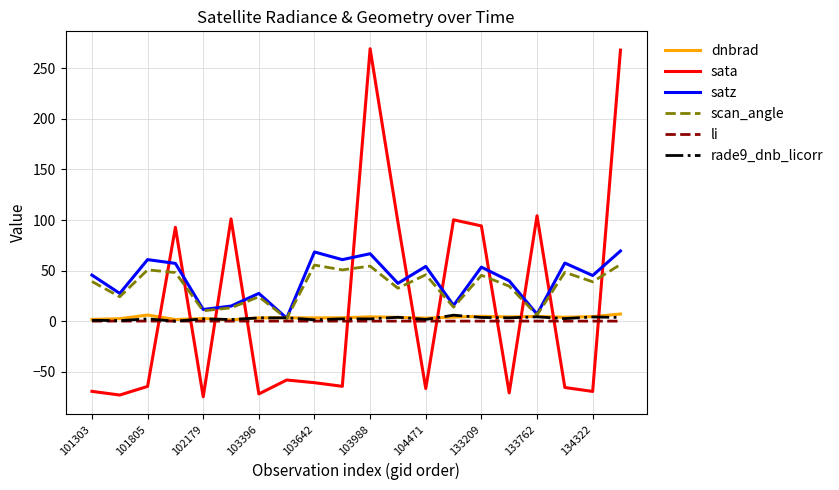

How many times do sata and satz cross each other?

11